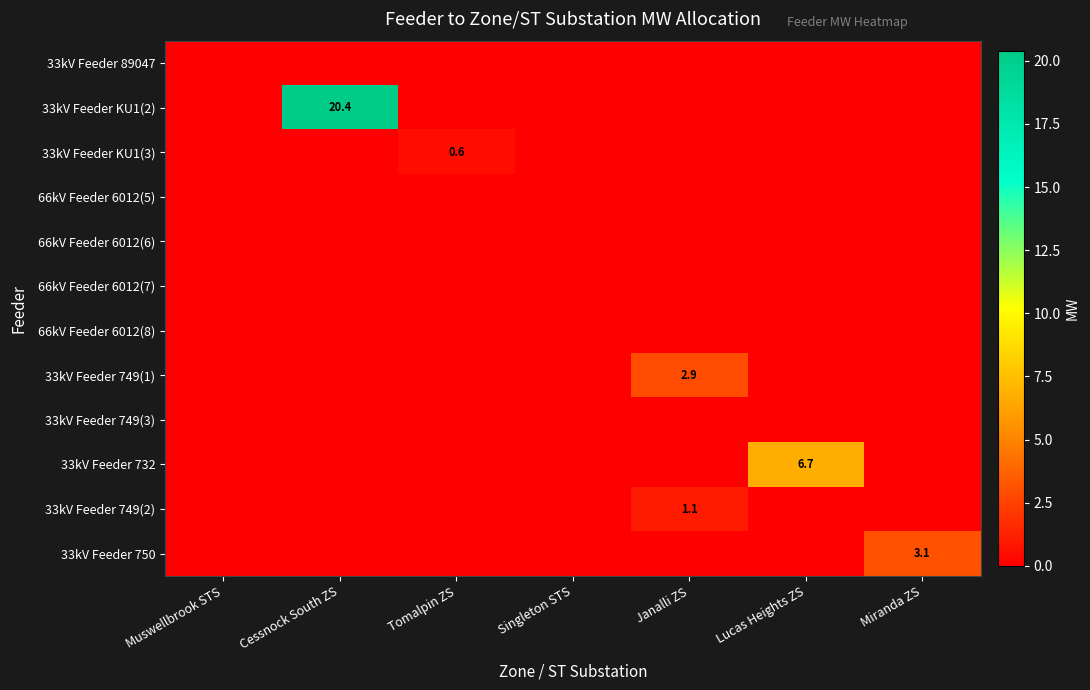

Is it true that 33kV Feeder 749(1) equals 0.0 at Cessnock South ZS?

True